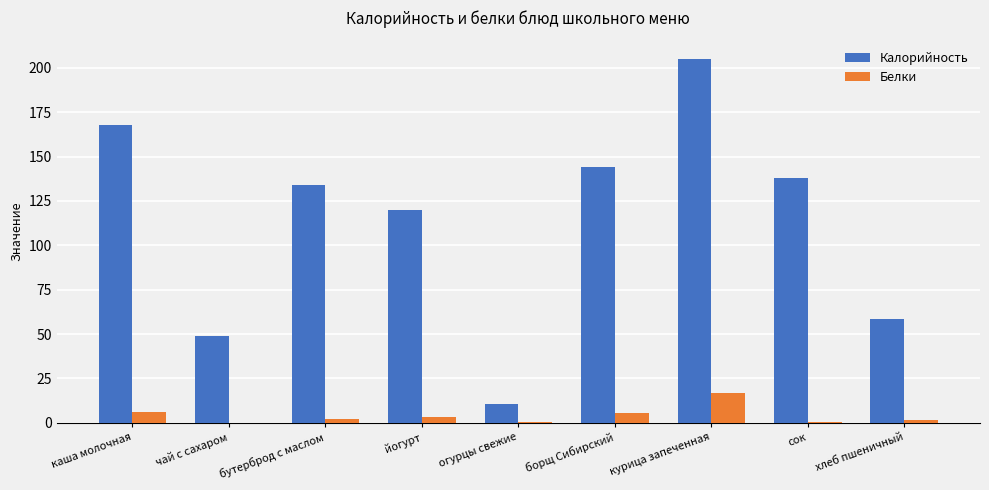

Which label corresponds to the largest value in the chart?

курица запеченная